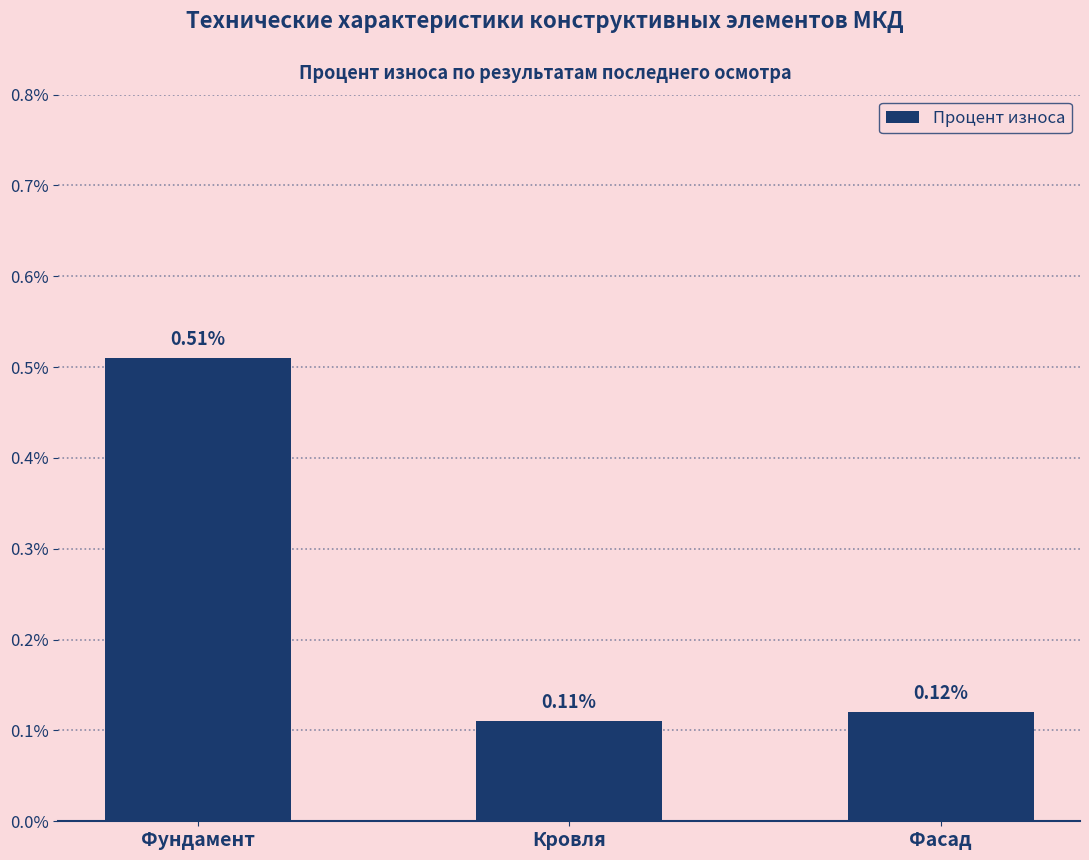

Between Кровля and Фасад, which is larger?

Фасад